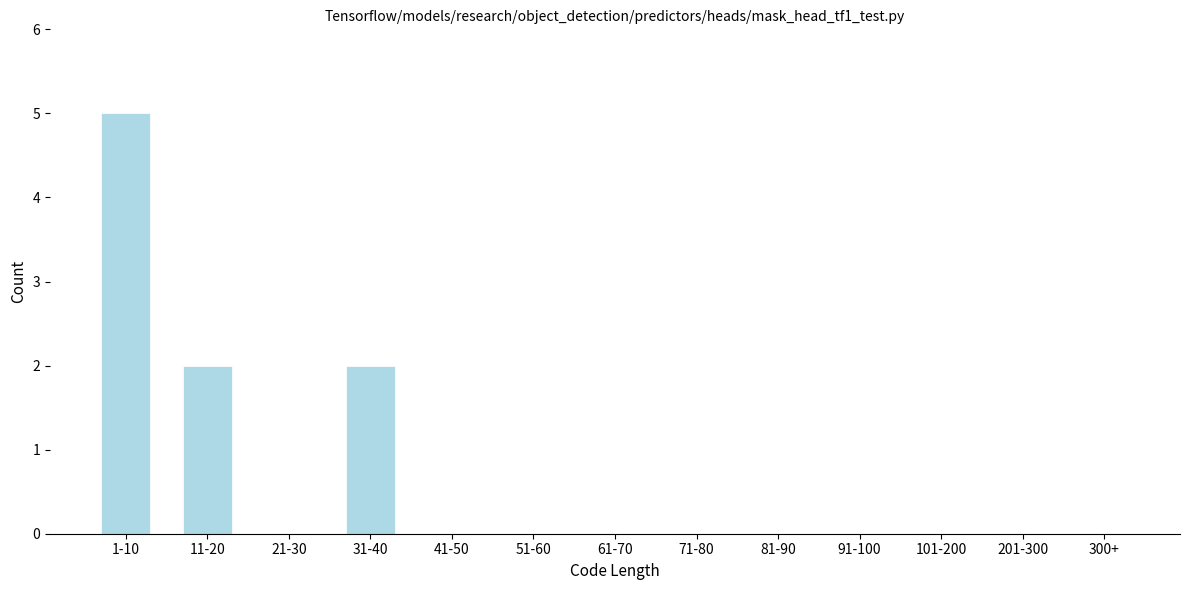

Reading left to right, extract all data points from this chart.

1-10=5	11-20=2	21-30=0	31-40=2	41-50=0	51-60=0	61-70=0	71-80=0	81-90=0	91-100=0	101-200=0	201-300=0	300+=0